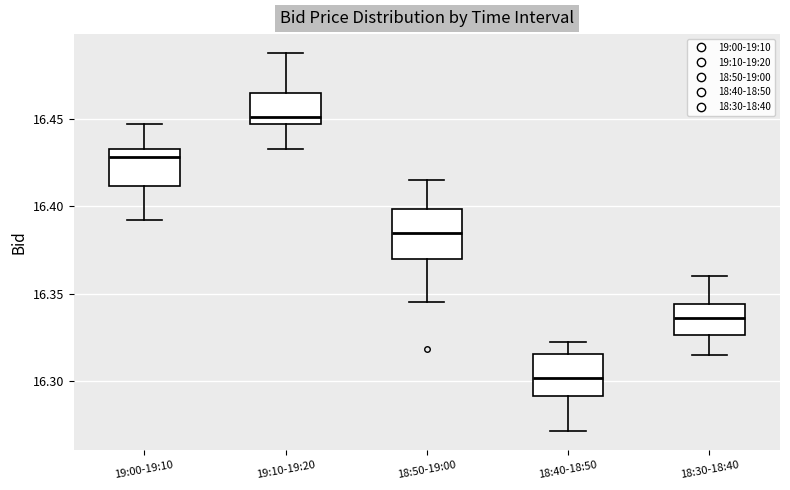

Where is the lower edge of the box for 18:50-19:00 on the y-axis? The values are not printed on the chart, so give them approximately, as read against the axis.

16.370